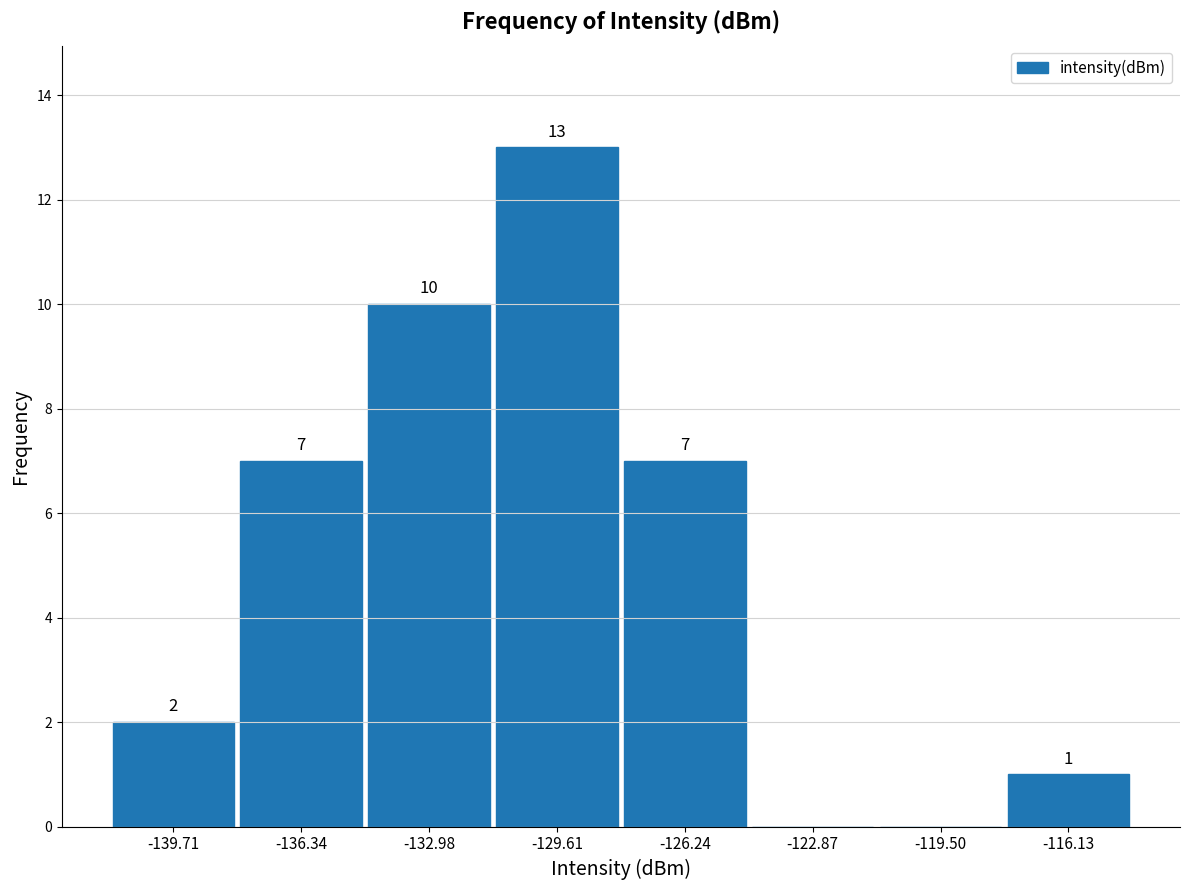

Over which range of the x-axis is the bar tallest?

-131.5 to -128.0